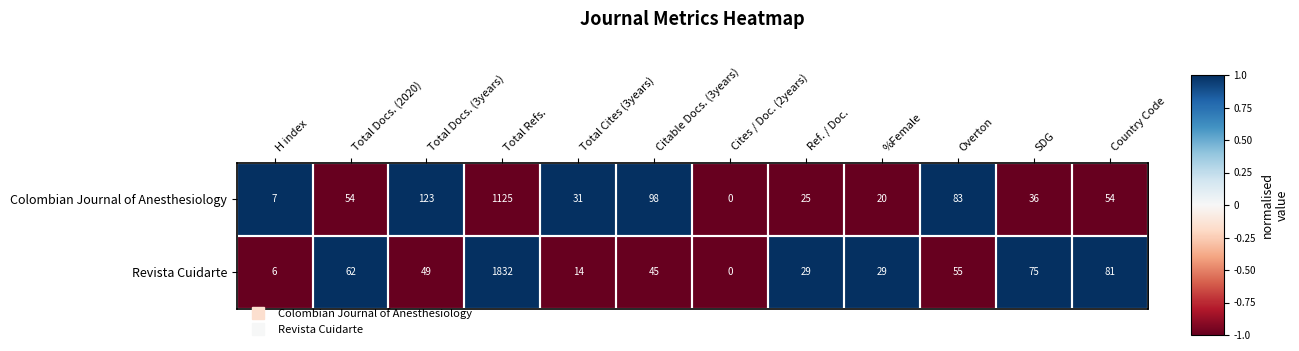

Which series has the widest spread of values?

Revista Cuidarte